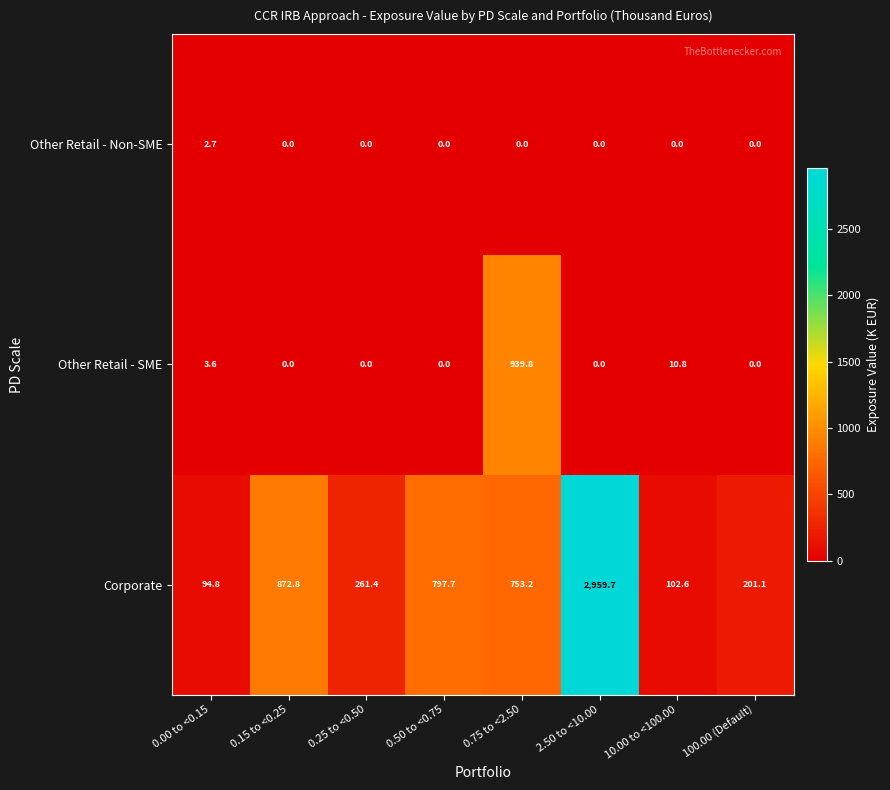

What is the spread (max minus min) of values at 10.00 to <100.00?

102.6